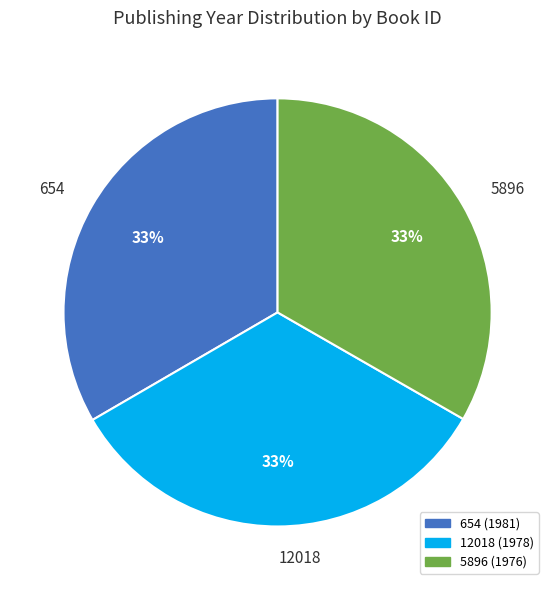

Approximately how many times larger is the value at 654 compared to 5896?

1.0